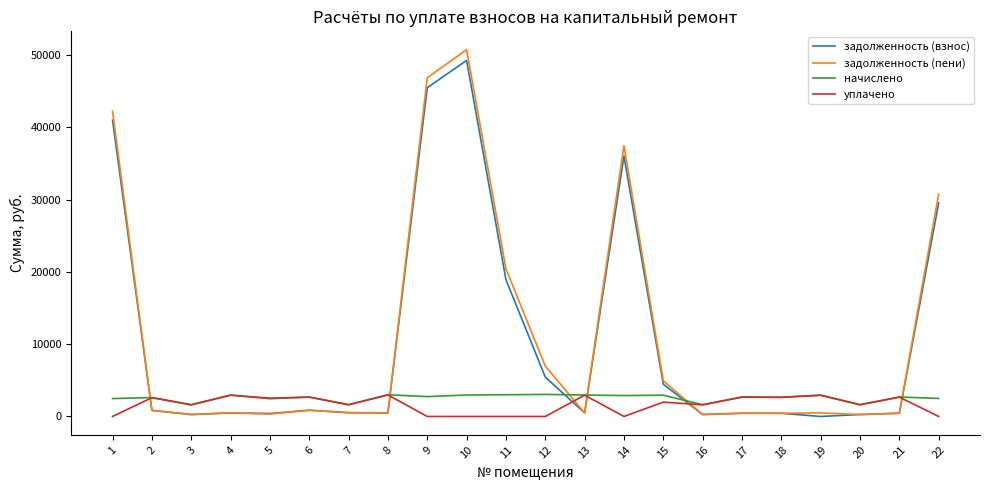

What is the sum of all начислено values?

56758.3